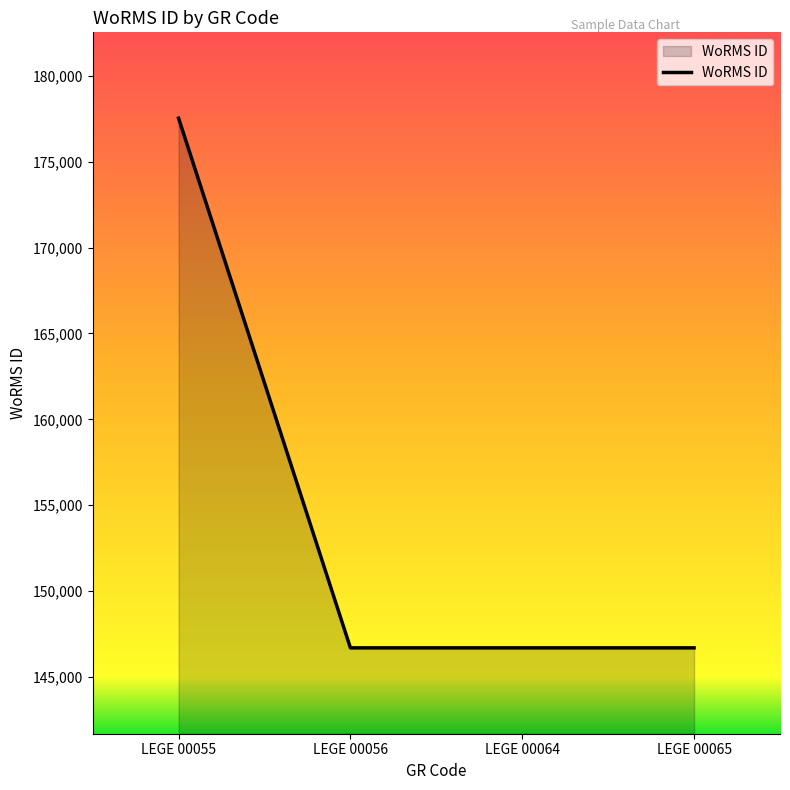

Reading left to right, what are all the values shown in this chart?

177539	146690	146690	146690